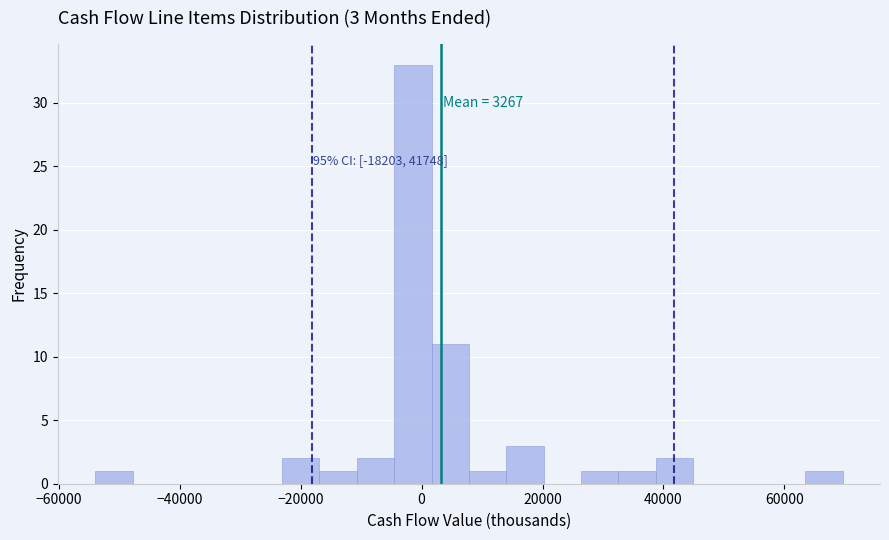

Around what value on the x-axis is the tallest bar? Give the approximate position of its centre, as read against the axis.

-2000